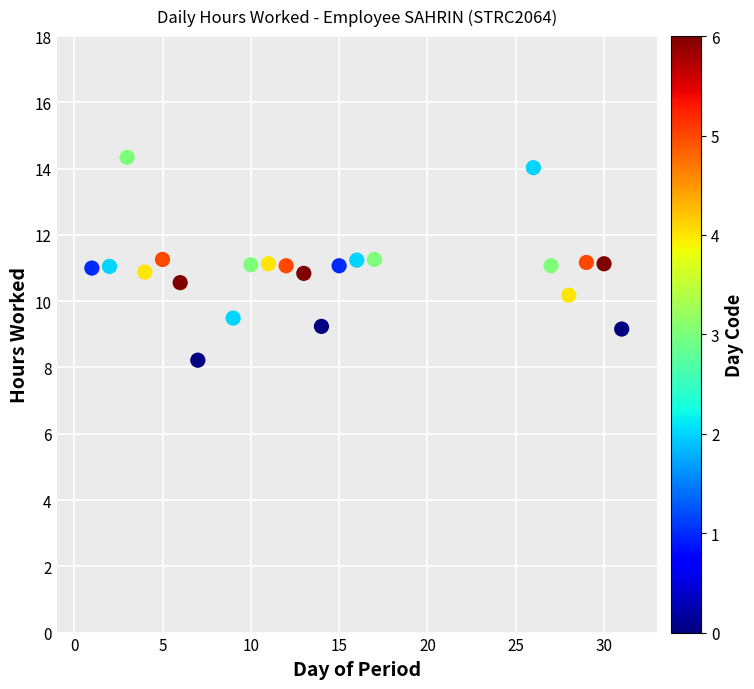

What is the range of X values (max minus min)?

30.0